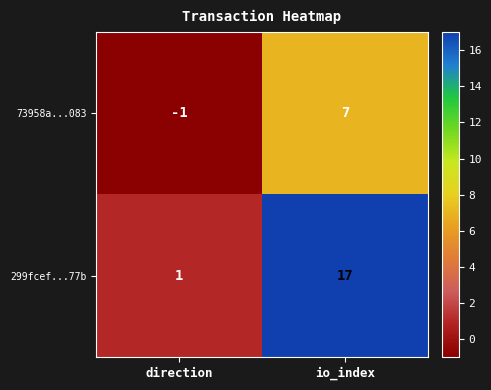

Which series has the widest spread of values?

299fcef...77b